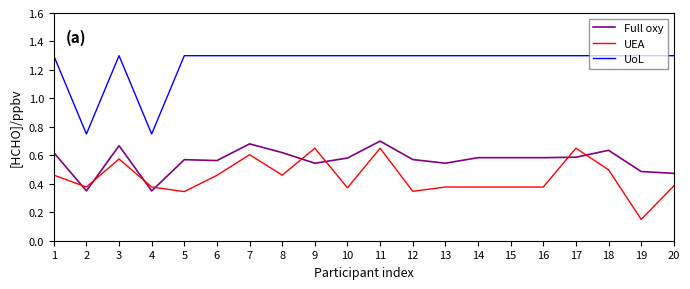

Is the value of Full oxy at 20 greater than the value of UoL at 14?

No